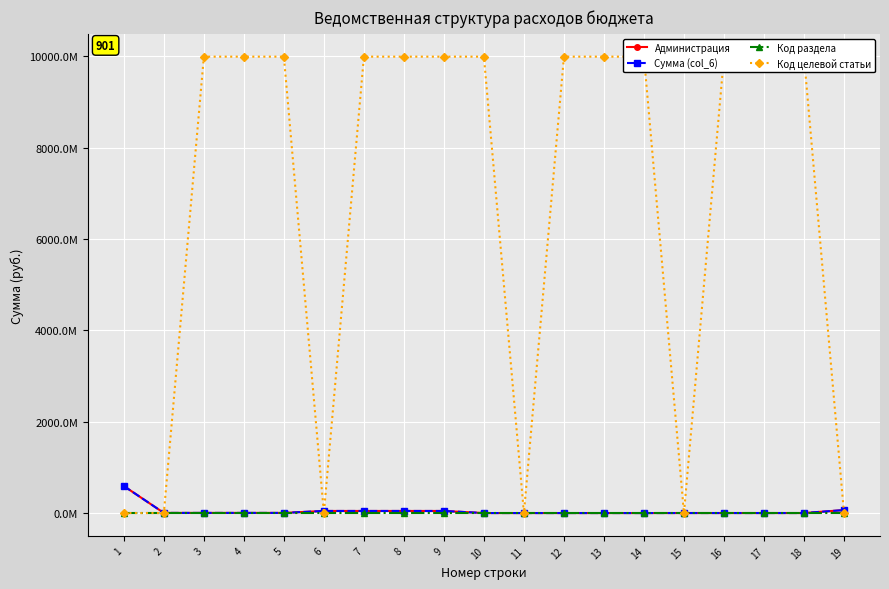

Reading right to left, transcribe all the data shown in this chart.

Администрация: 65188896.8	470000.0	470000.0	470000.0	470000.0	115600.0	115600.0	115600.0	115600.0	184178.3	45554176.0	45738354.3	45738354.3	45738354.3	3009120.0	3009120.0	3009120.0	3009120.0	590885187.8
Сумма (col_6): 65188896.8	470000.0	470000.0	470000.0	470000.0	115600.0	115600.0	115600.0	115600.0	184178.3	45554176.0	45738354.3	45738354.3	45738354.3	3009120.0	3009120.0	3009120.0	3009120.0	590885187.8
Код раздела: 113.0	111.0	111.0	111.0	111.0	105.0	105.0	105.0	105.0	104.0	104.0	104.0	104.0	104.0	102.0	102.0	102.0	102.0	0.0
Код целевой статьи: 0.0	9990022300.0	9990022300.0	9990000000.0	0.0	9990051200.0	9990051200.0	9990000000.0	0.0	9990021400.0	9990021400.0	9990021400.0	9990000000.0	0.0	9990021100.0	9990021100.0	9990000000.0	0.0	0.0